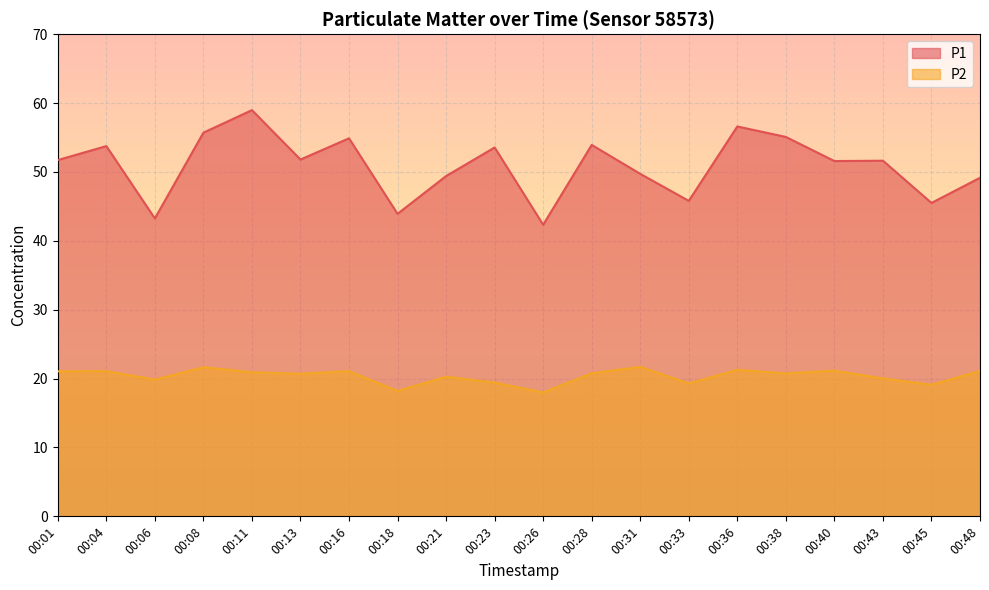

Rank the categories by P1 value from lowest to highest.

00:26, 00:06, 00:18, 00:45, 00:33, 00:48, 00:21, 00:31, 00:40, 00:43, 00:01, 00:13, 00:23, 00:04, 00:28, 00:16, 00:38, 00:08, 00:36, 00:11